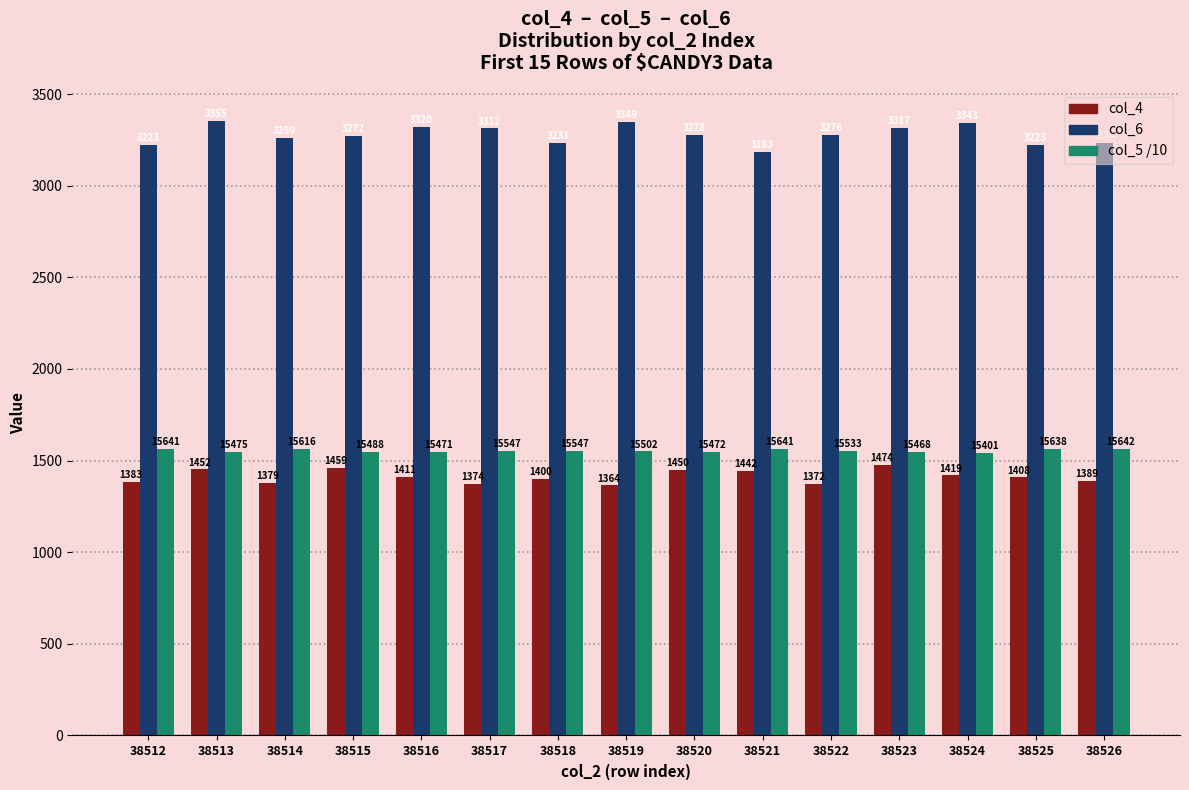

At which label does col_4 first exceed 1408?

38513